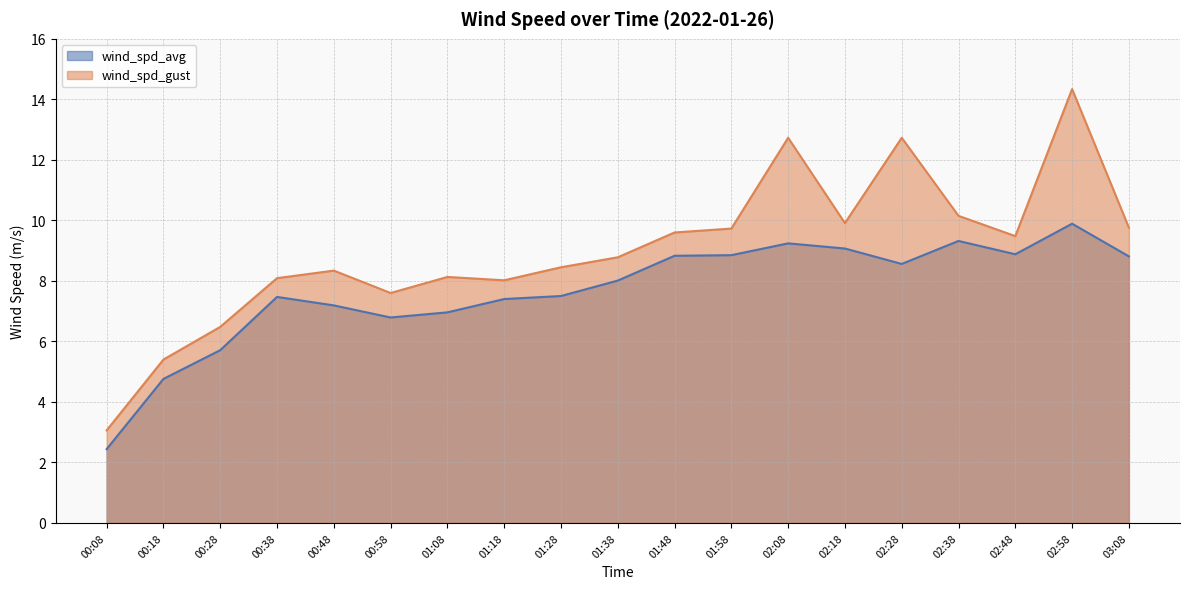

At which category does the chart reach its minimum across all series?

00:08